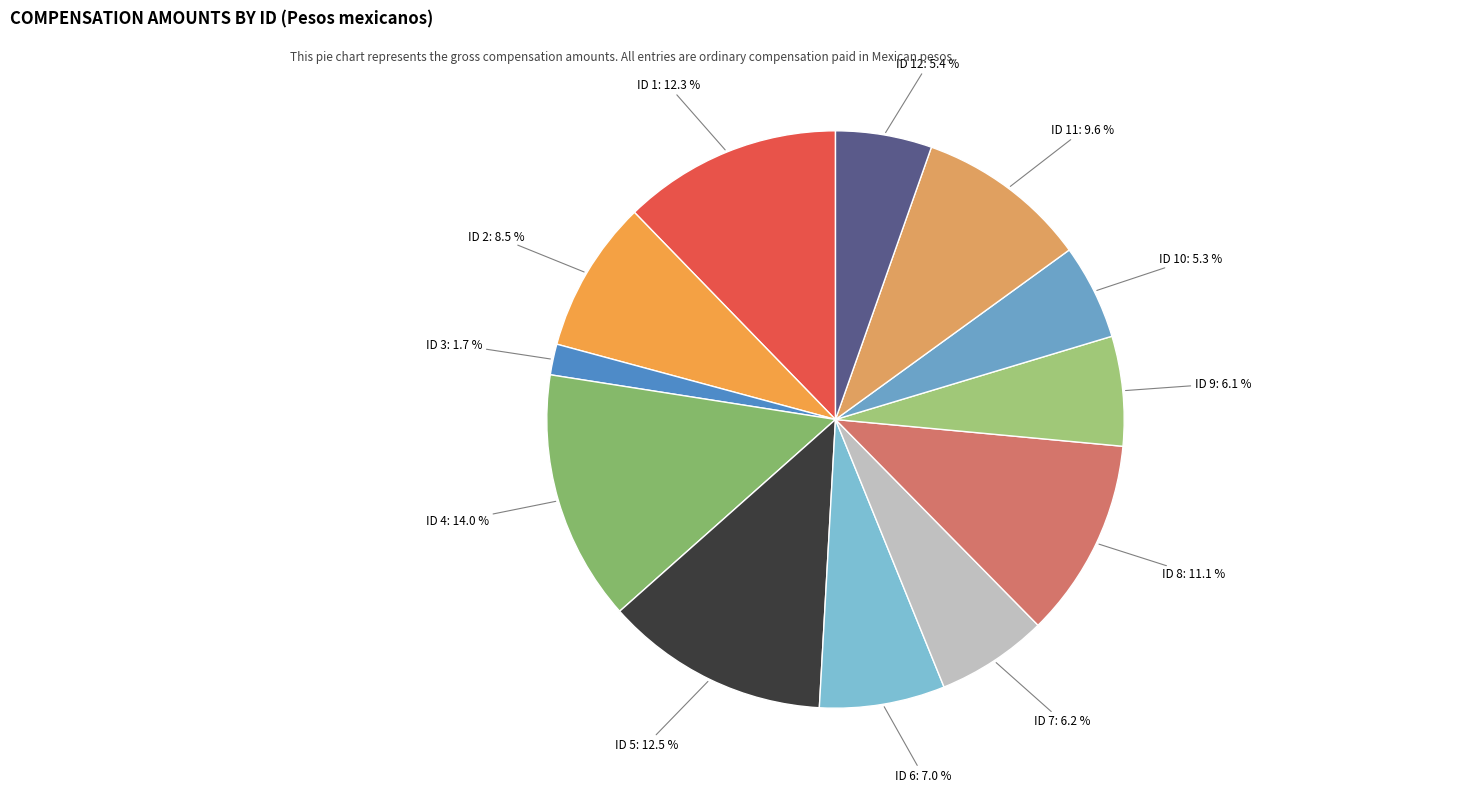

Is there a majority slice in this chart?

No